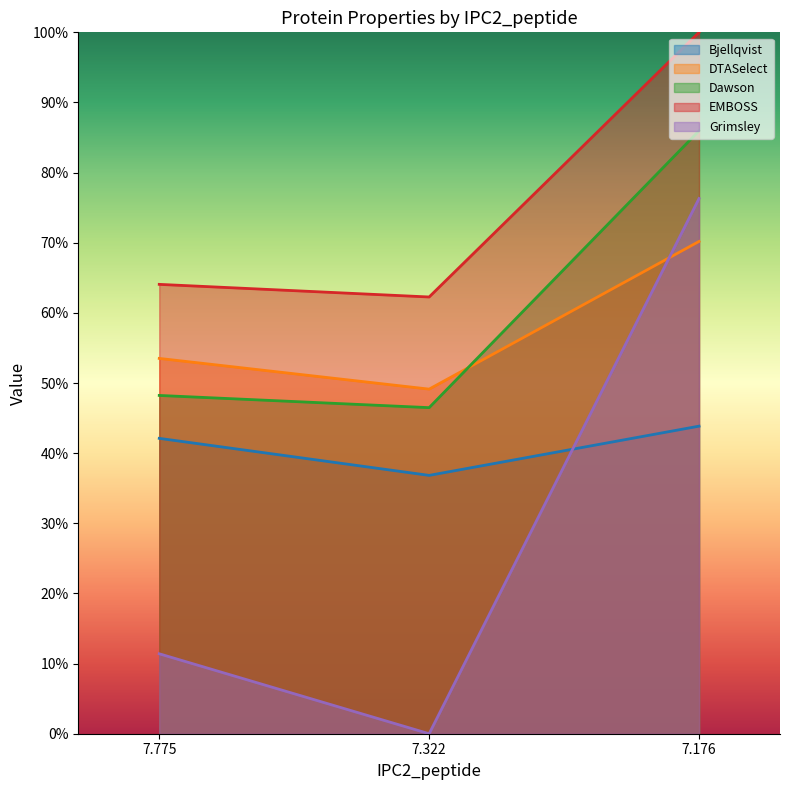

Rank the series at 7.176 from highest to lowest value.

EMBOSS, Dawson, Grimsley, DTASelect, Bjellqvist